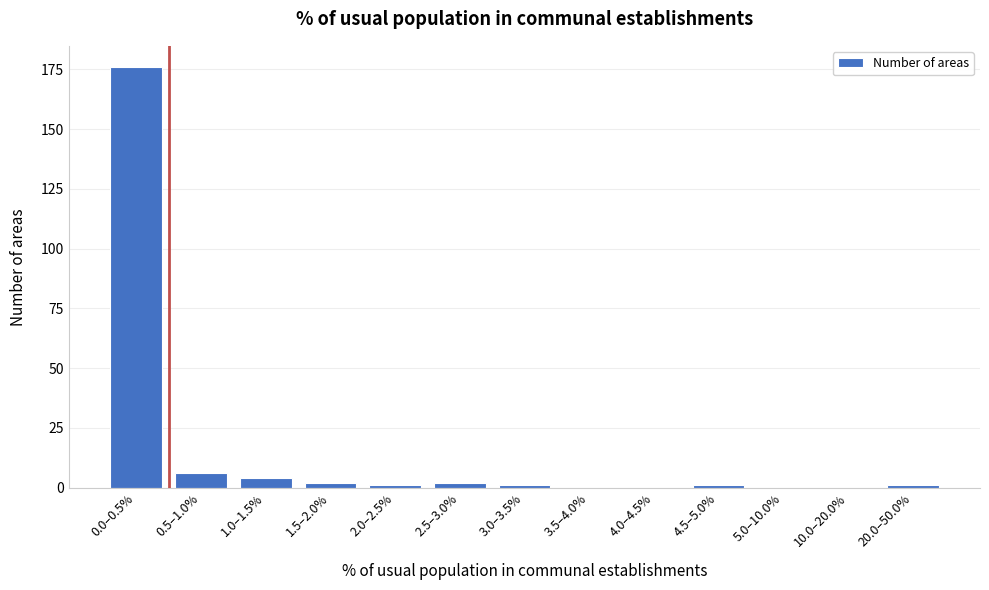

Reading left to right, what are all the values shown in this chart?

0.0–0.5%=176	0.5–1.0%=6	1.0–1.5%=4	1.5–2.0%=2	2.0–2.5%=1	2.5–3.0%=2	3.0–3.5%=1	3.5–4.0%=0	4.0–4.5%=0	4.5–5.0%=1	5.0–10.0%=0	10.0–20.0%=0	20.0–50.0%=1